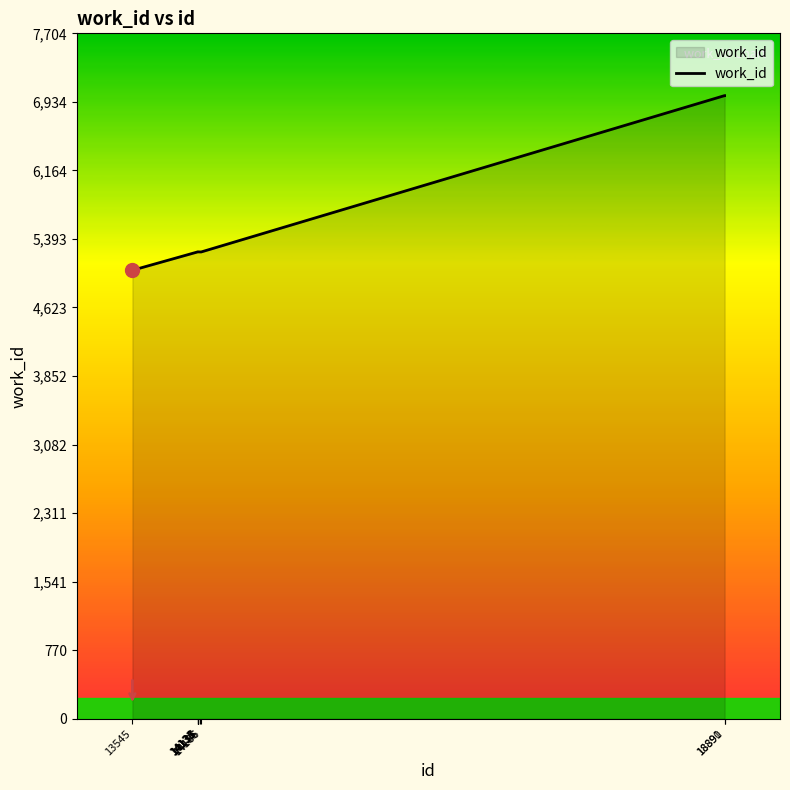

What is the maximum value shown in the chart?

7004